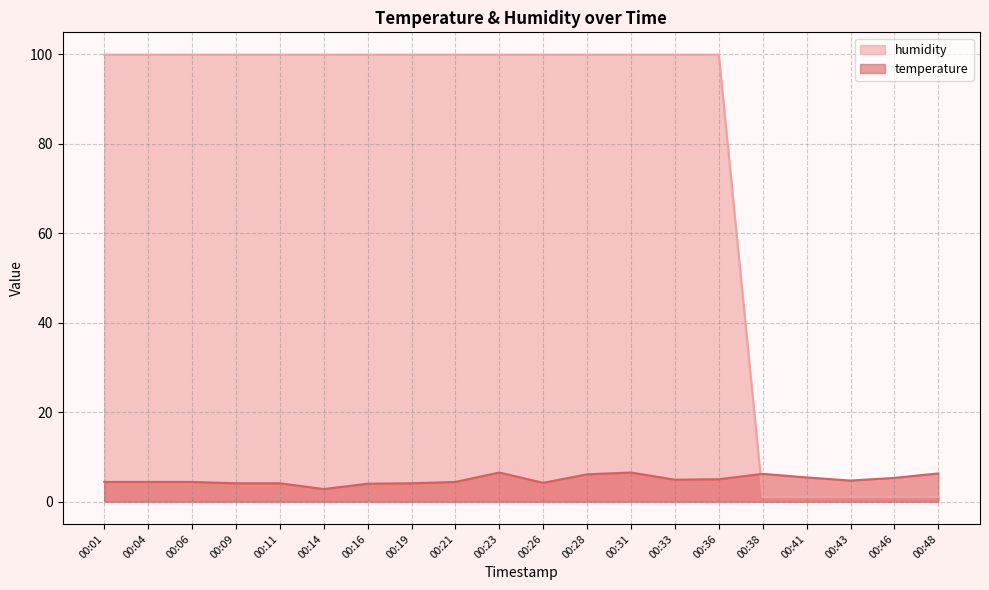

True or false: humidity has more than 0 interior local peaks.

False